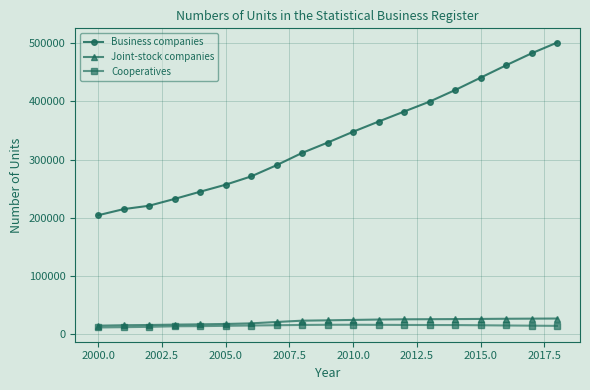

What is the value of the Cooperatives point at the 14th from the left?

15216